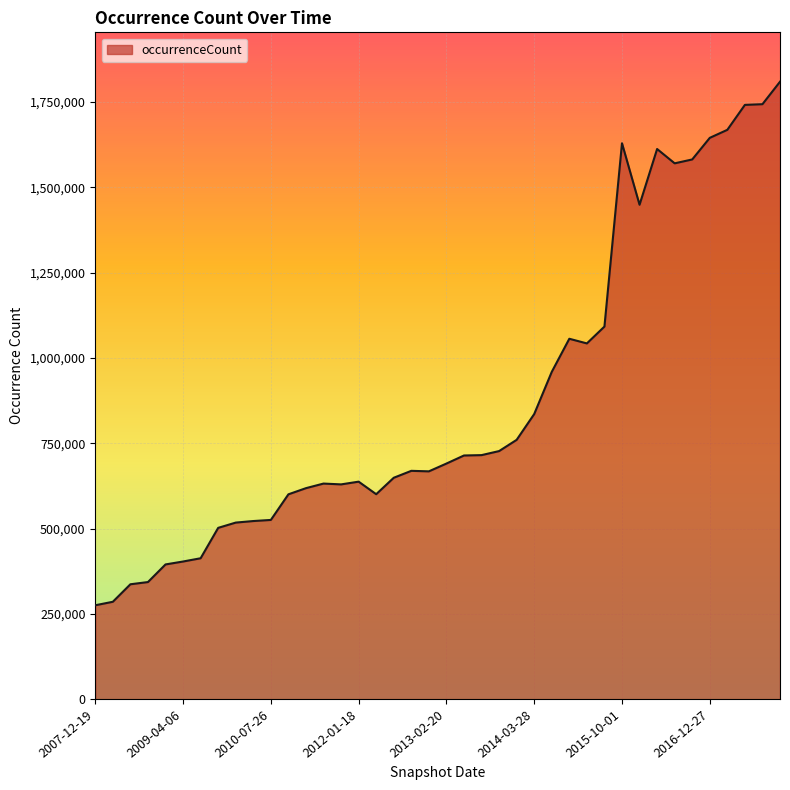

What is the maximum value shown in the chart?

1809519